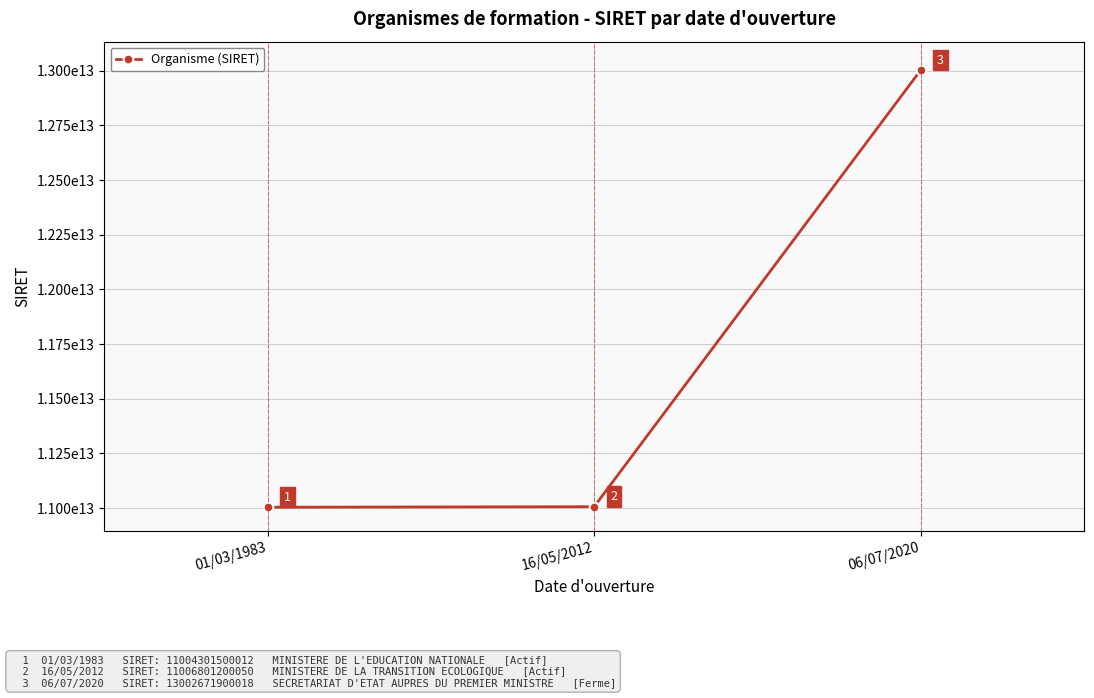

Does the chart have visible grid lines?

Yes